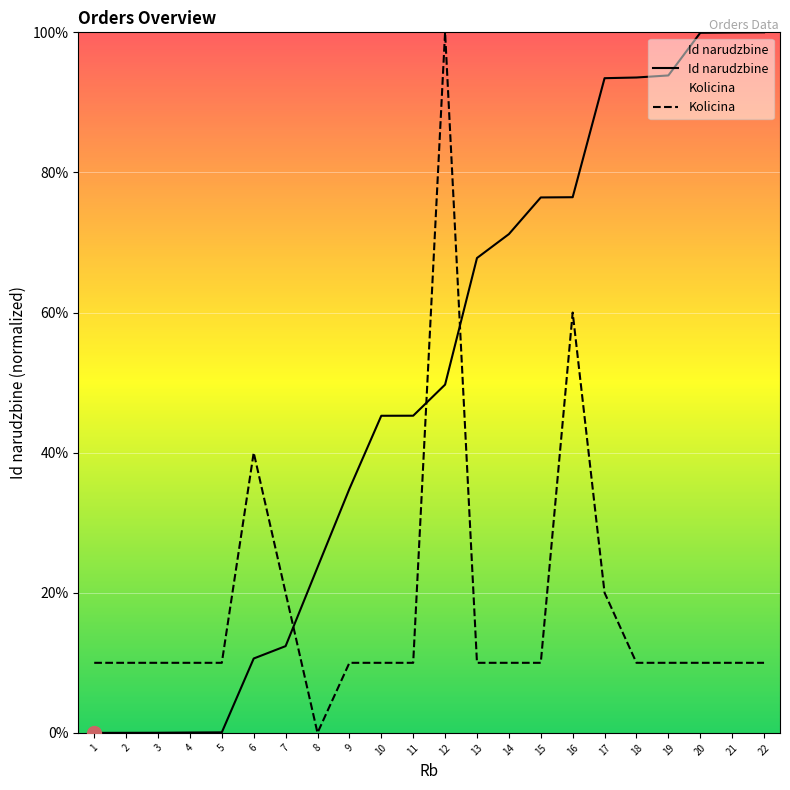

At which category is the sum across all series the highest?

12